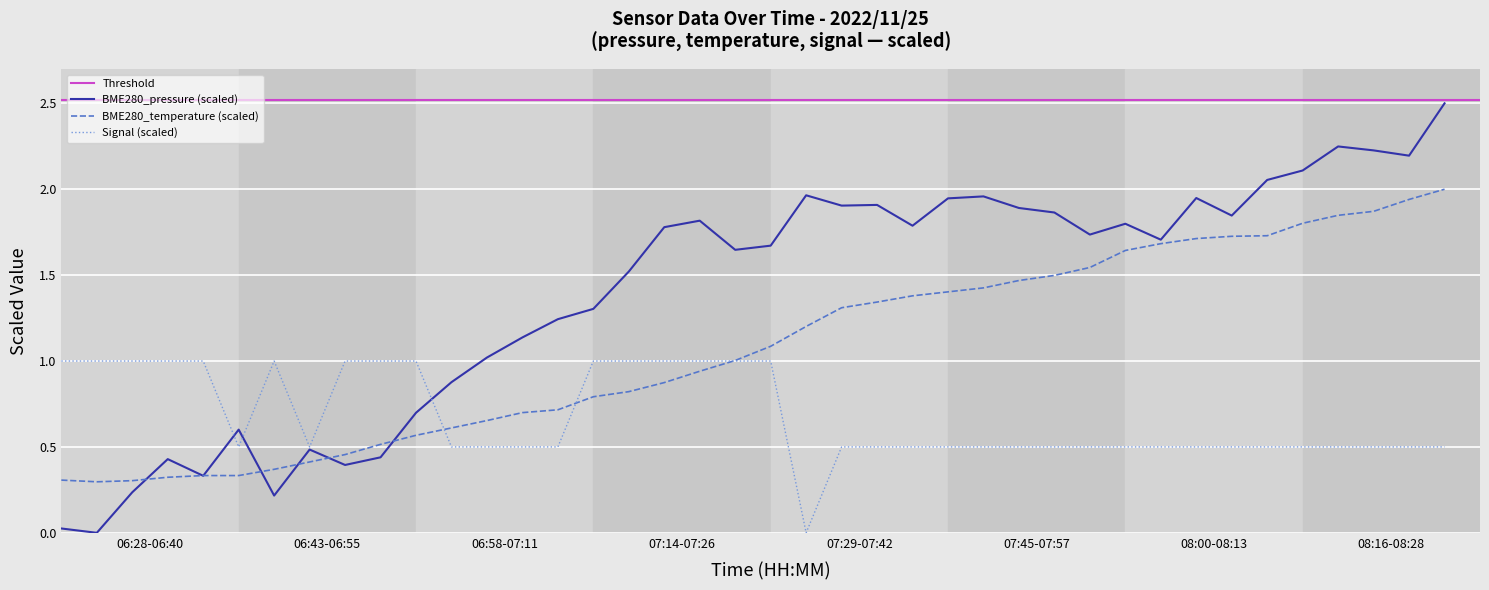

Where is BME280_temperature nearest to the value 1?

07:26